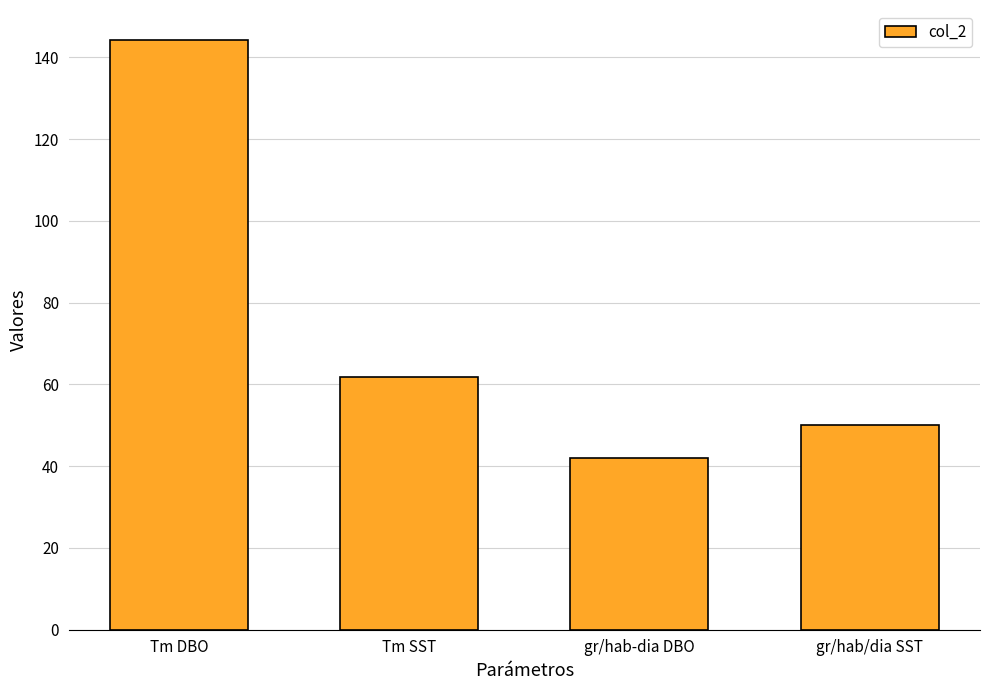

What is the difference between the values at gr/hab/dia SST and gr/hab-dia DBO?

8.0